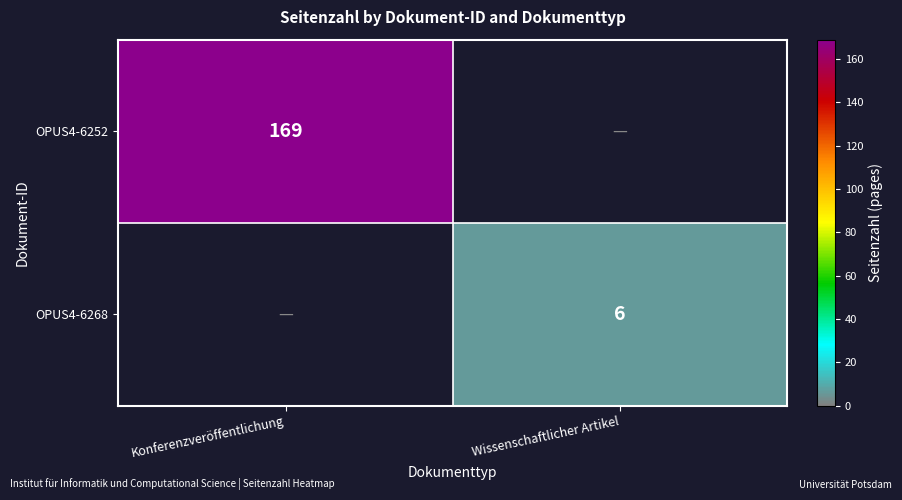

The OPUS4-6268 series shows 11 at Wissenschaftlicher Artikel. True or false?

False